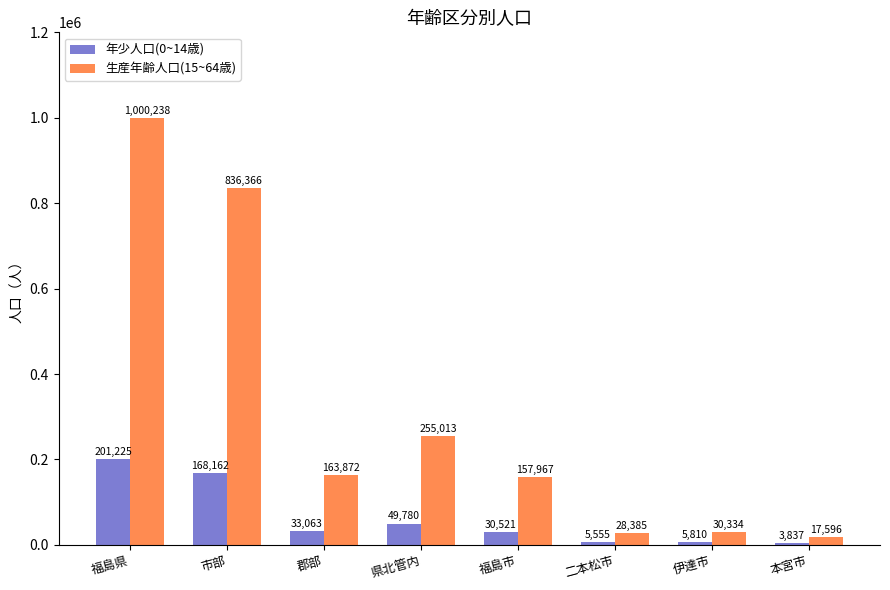

Reading left to right, extract all data points from this chart.

年少人口(0~14歳): 201225	168162	33063	49780	30521	5555	5810	3837
生産年齢人口(15~64歳): 1000238	836366	163872	255013	157967	28385	30334	17596